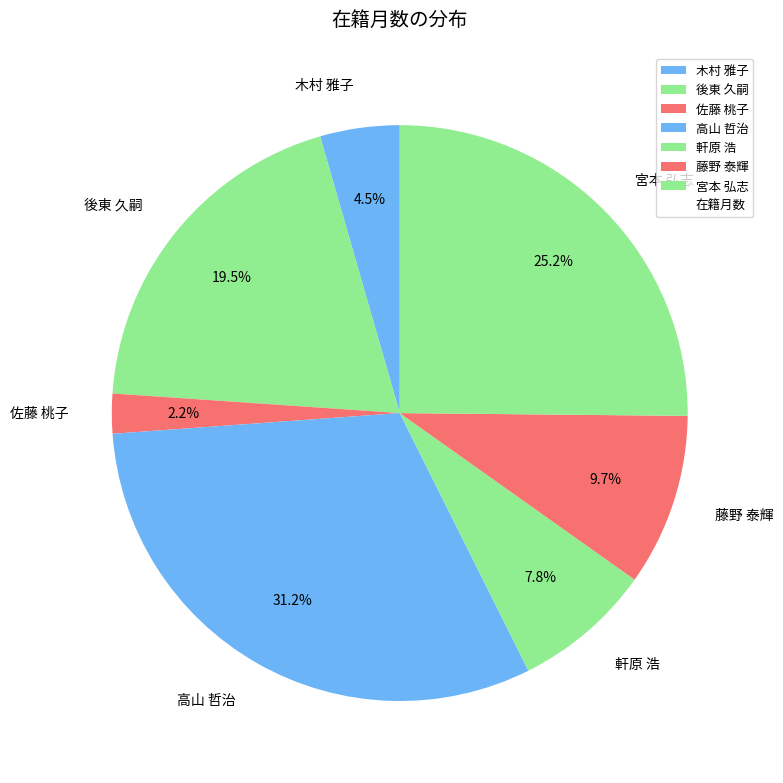

True or false: 藤野 泰輝 accounts for 4% of the total.

False